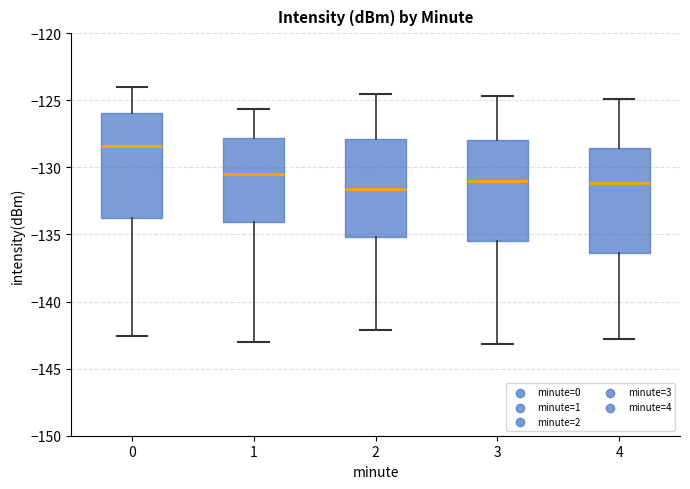

Reading left to right, transcribe this box plot: for each box, give where its median line is, the range the box spans, and where its two whiskers end, as read against the y-axis. The values are not printed on the chart, so give them approximately, as read against the axis.

0: median -128.5, box -134.0 to -126.0, whiskers -142.5 to -124.0
1: median -130.5, box -134.0 to -128.0, whiskers -143.0 to -125.5
2: median -131.5, box -135.0 to -128.0, whiskers -142.0 to -124.5
3: median -131.0, box -135.5 to -128.0, whiskers -143.0 to -124.5
4: median -131.0, box -136.5 to -128.5, whiskers -143.0 to -125.0